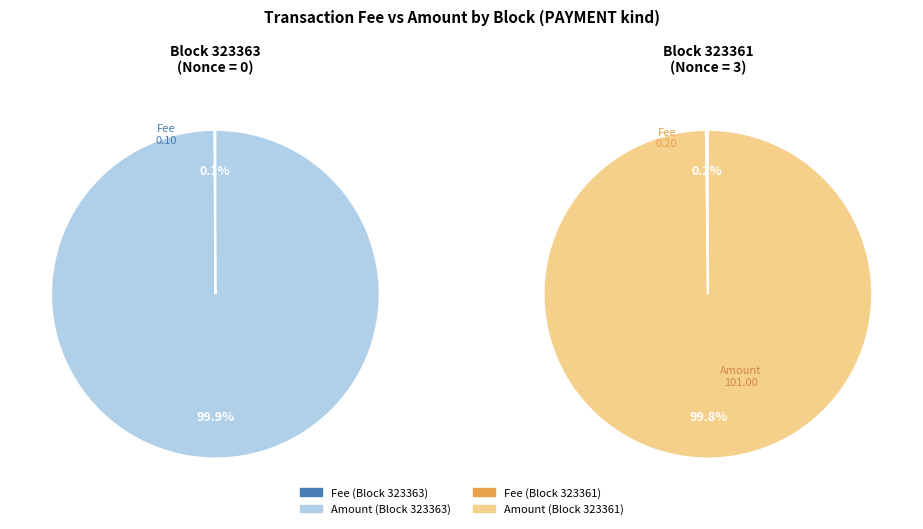

Which category has the smallest portion of the pie?

323363